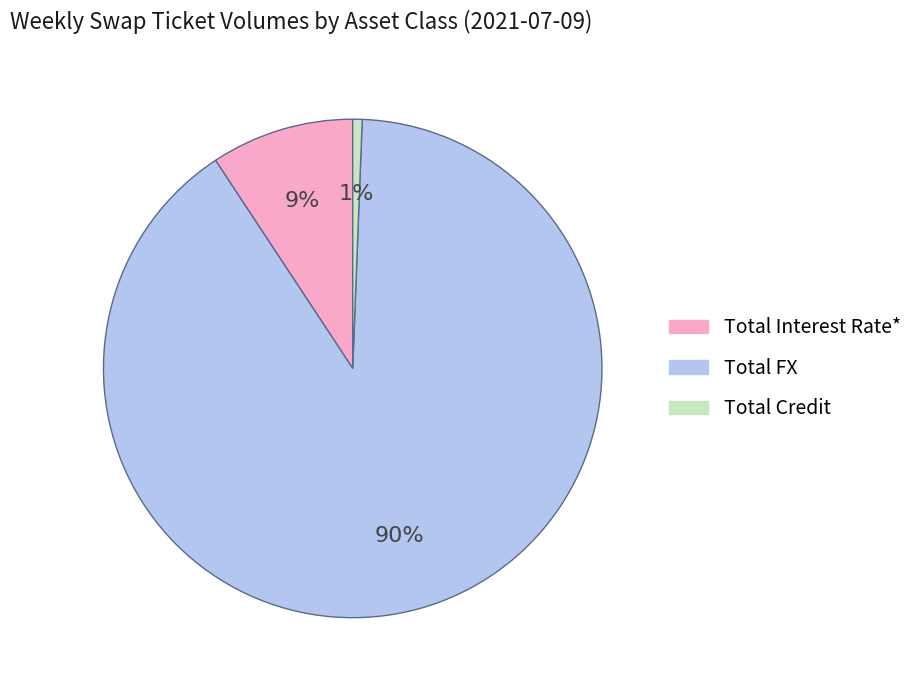

Is Total Credit the majority of the pie?

No